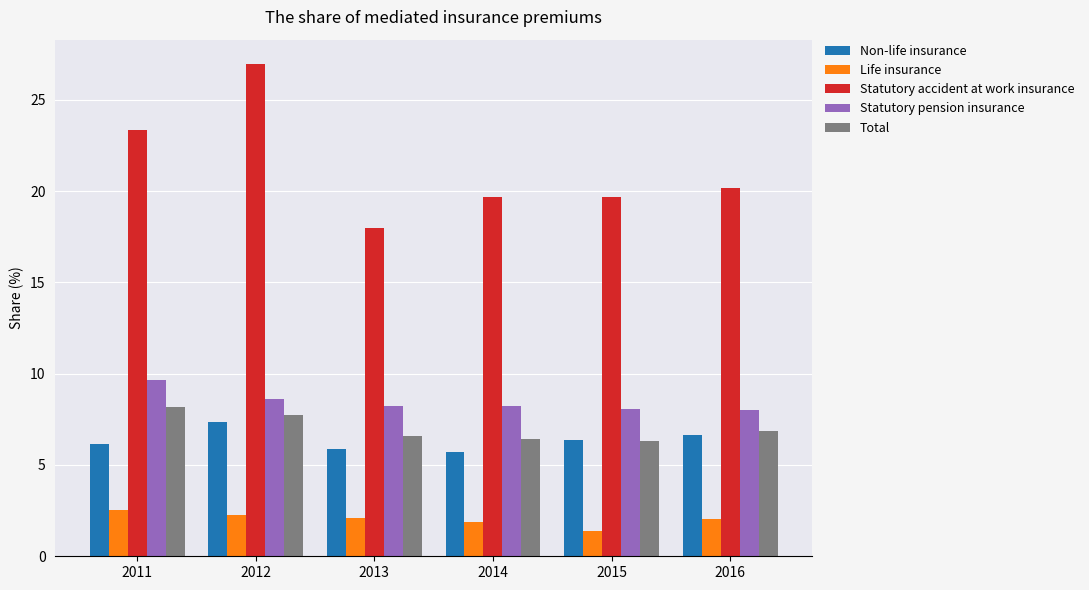

List the series in order of their peak value, lowest first.

Life insurance, Non-life insurance, Total, Statutory pension insurance, Statutory accident at work insurance